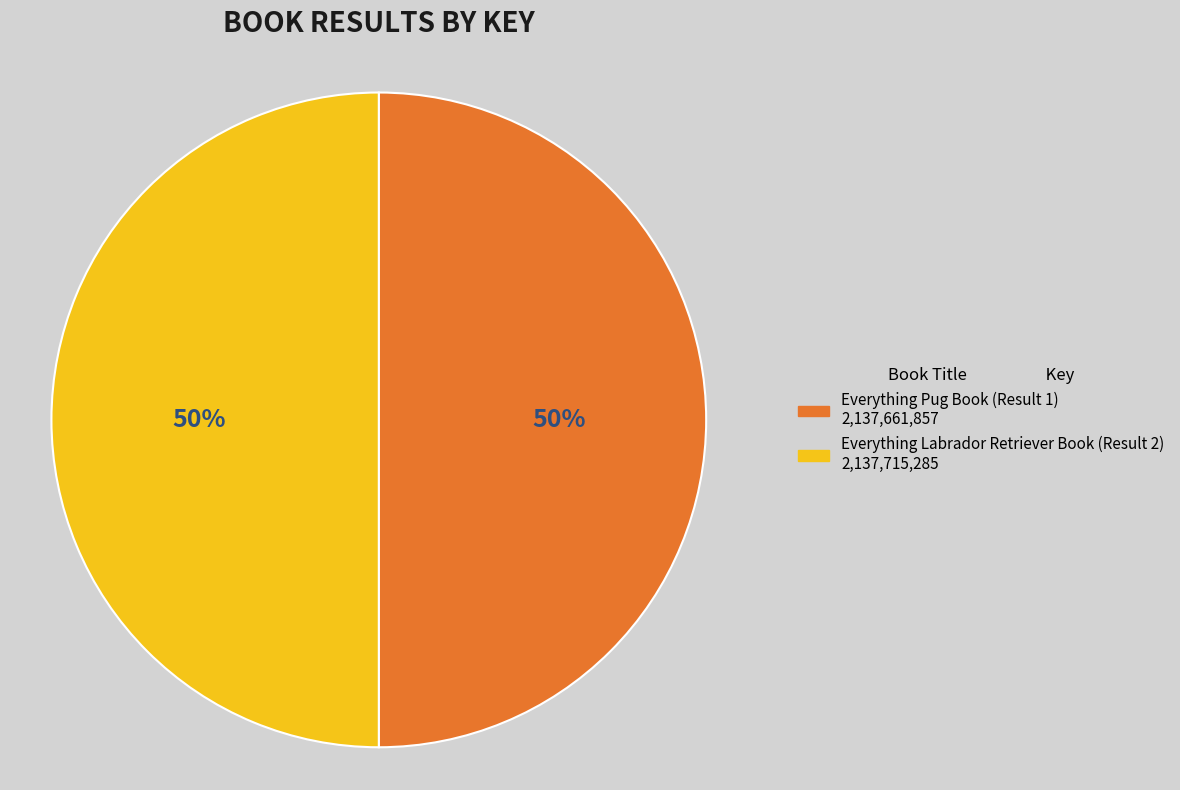

To the nearest percent, what is the average slice percentage?

50%